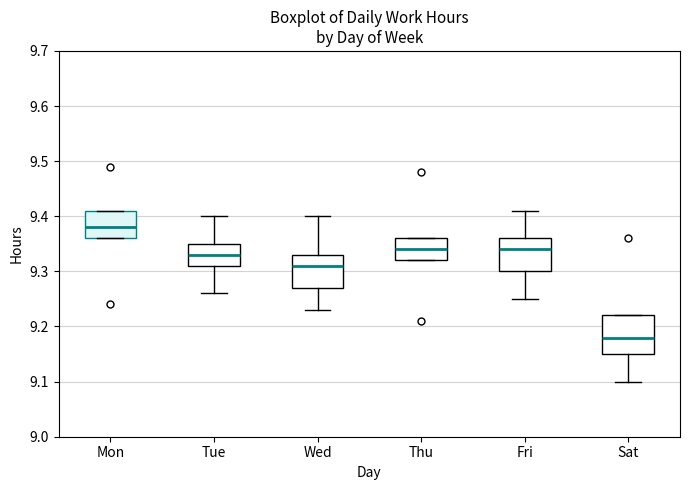

Where does the upper whisker of the box for Wed end on the y-axis? The values are not printed on the chart, so give them approximately, as read against the axis.

9.40